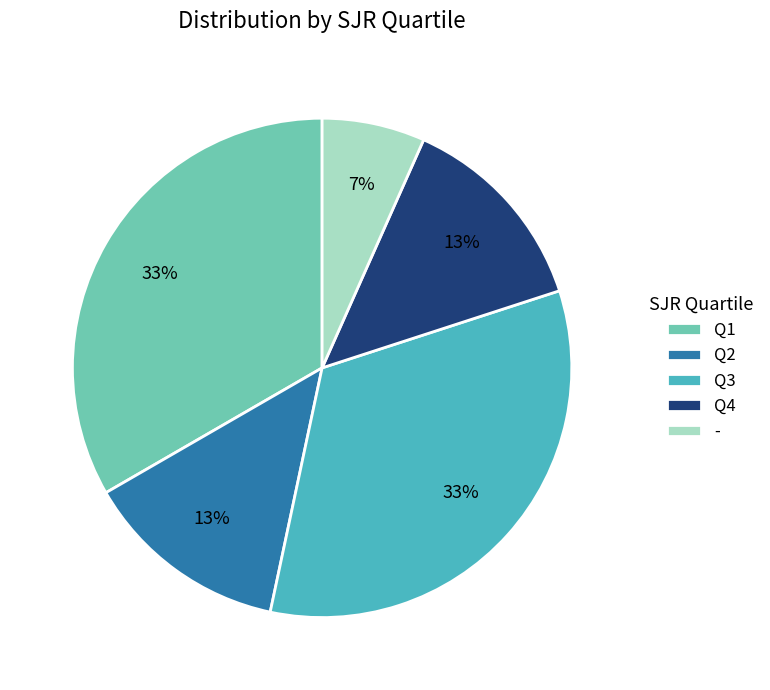

Which has a higher value, Q4 or Q1?

Q1